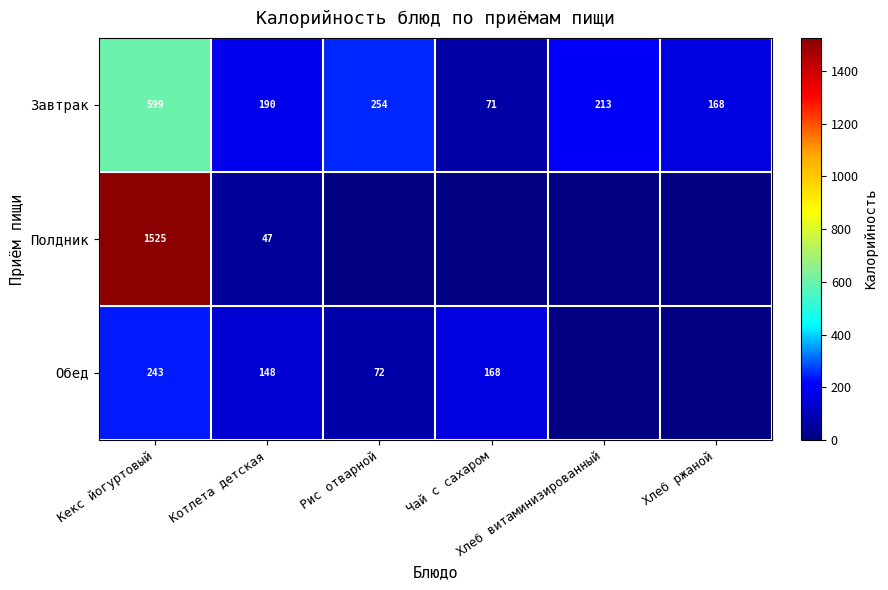

What is the difference between the second highest and minimum values in the Завтрак series?

183